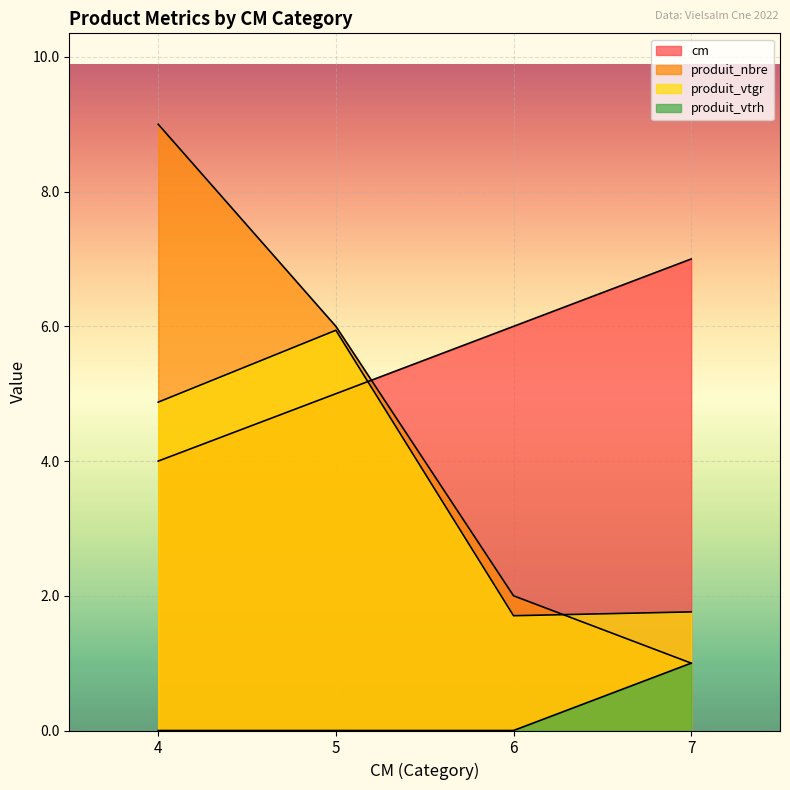

What is the greatest value displayed?

9.0